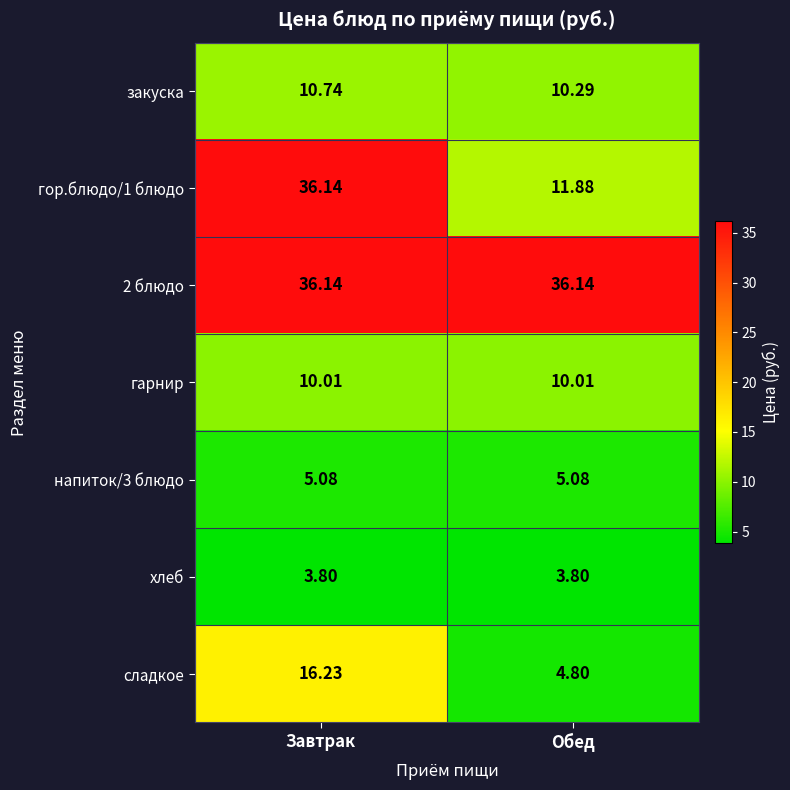

At which category is the sum across all series the highest?

Завтрак